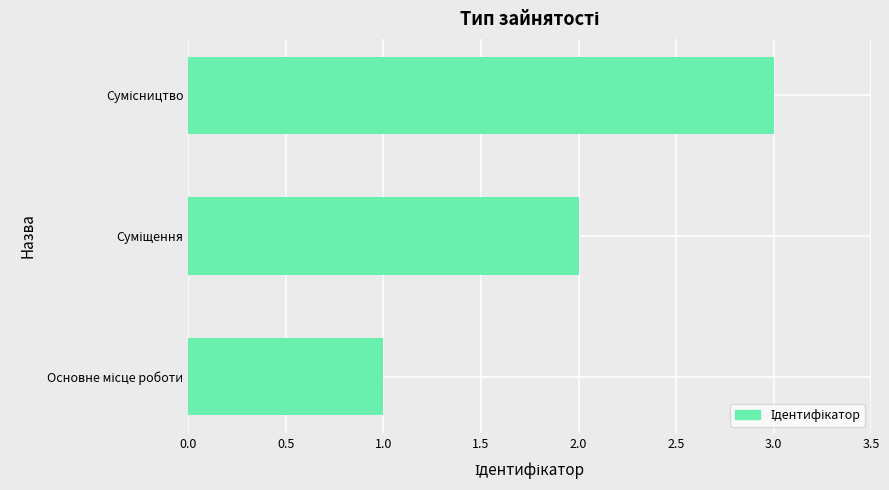

What is the smallest value displayed?

1